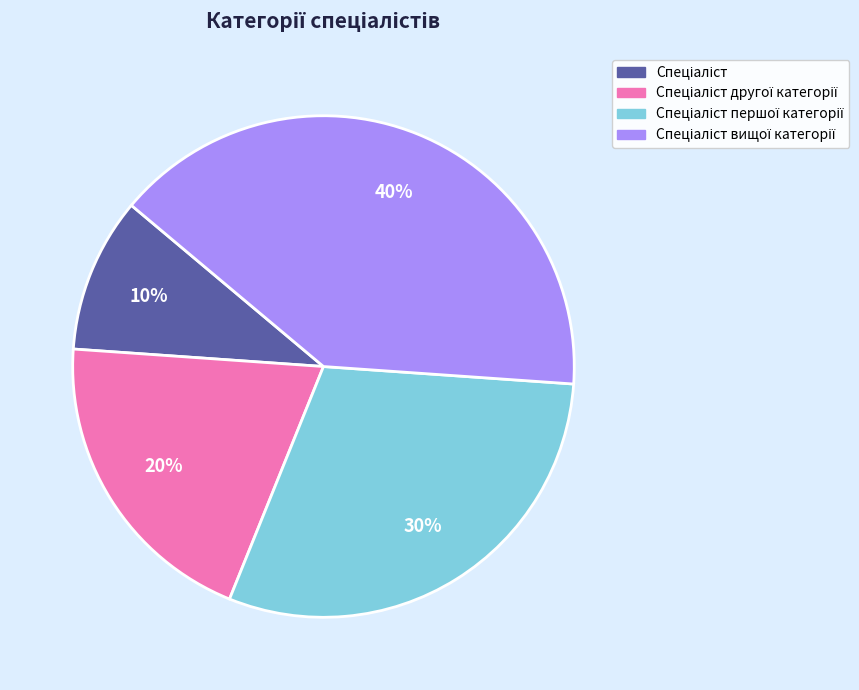

Is there a majority slice in this chart?

No